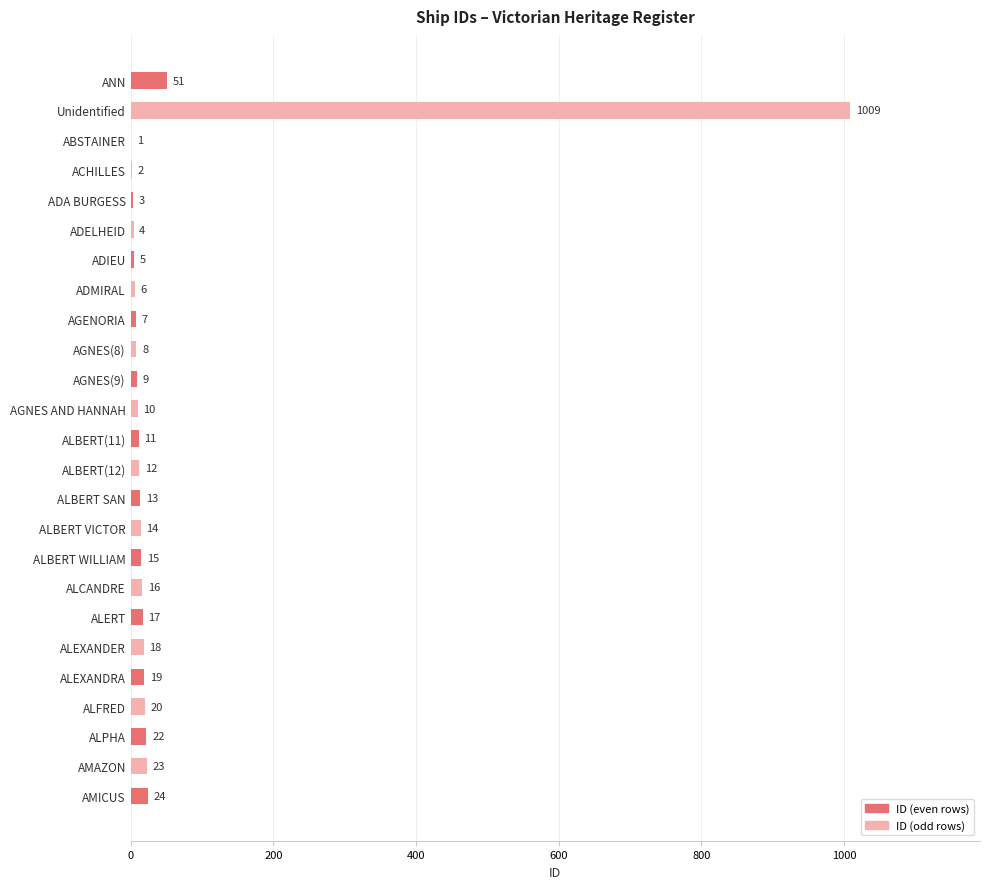

What is the maximum value shown in the chart?

1009